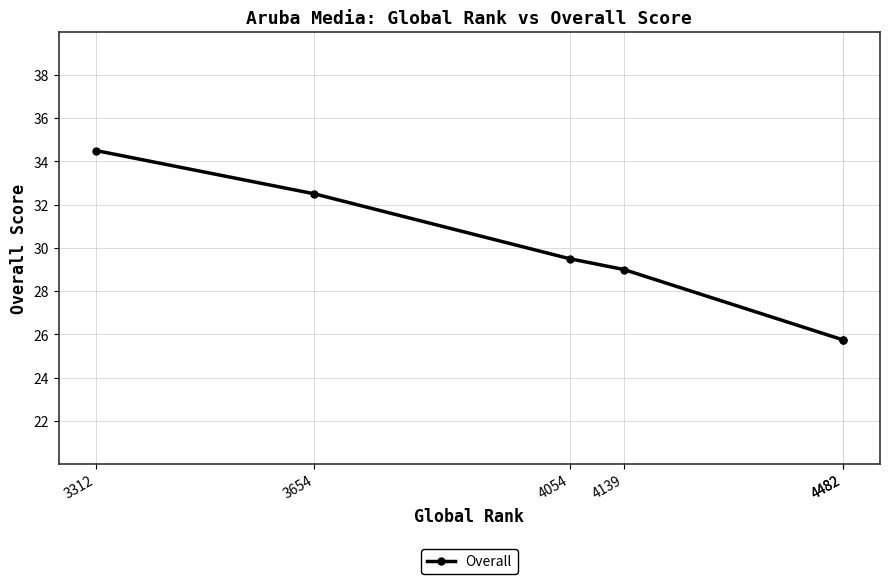

How many data points are less than 29?

2